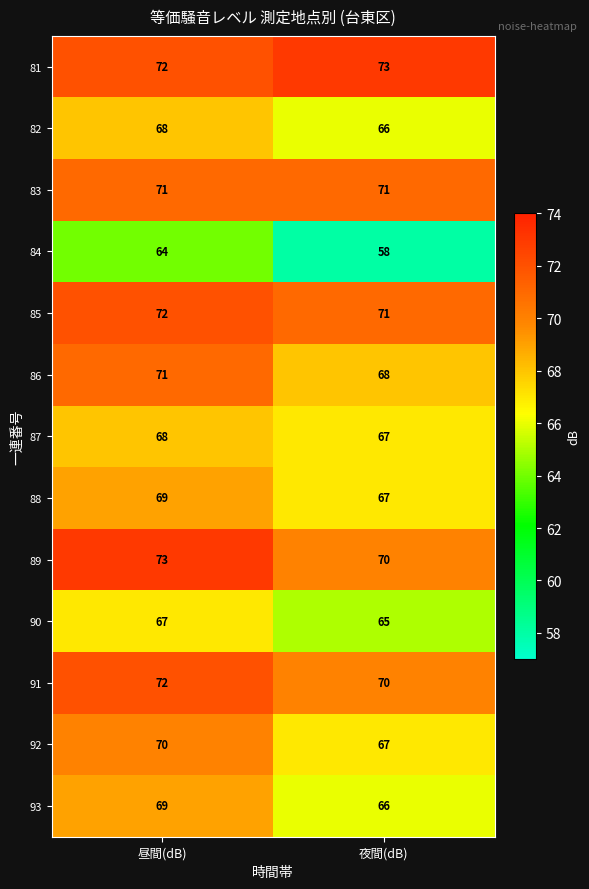

Which series has the largest total across all categories?

81